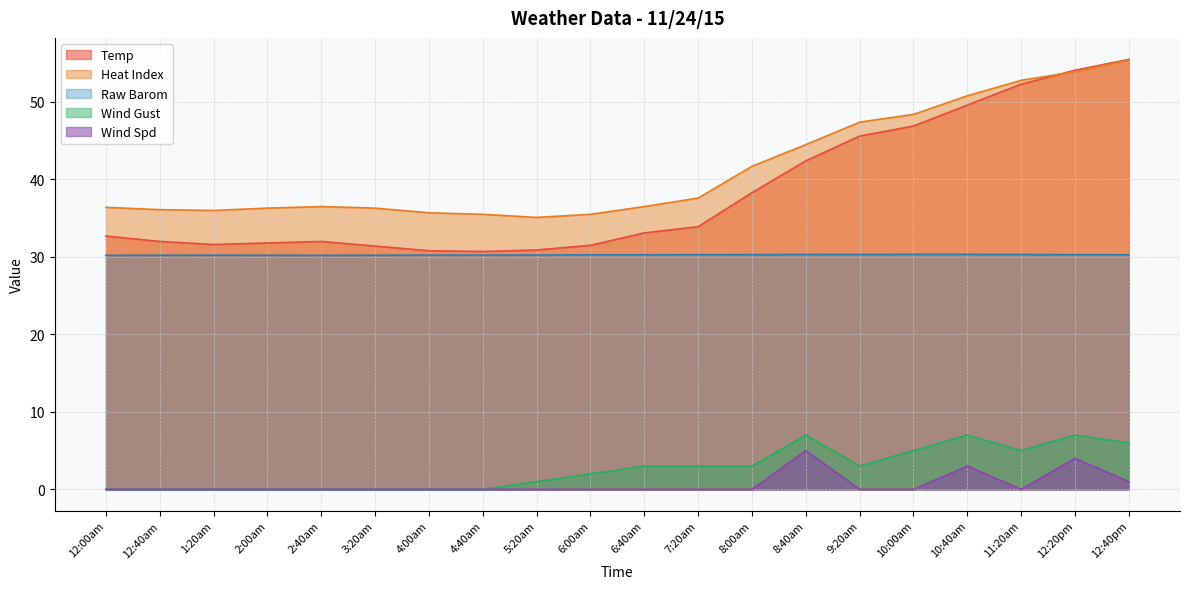

Count the number of data series in this chart.

5